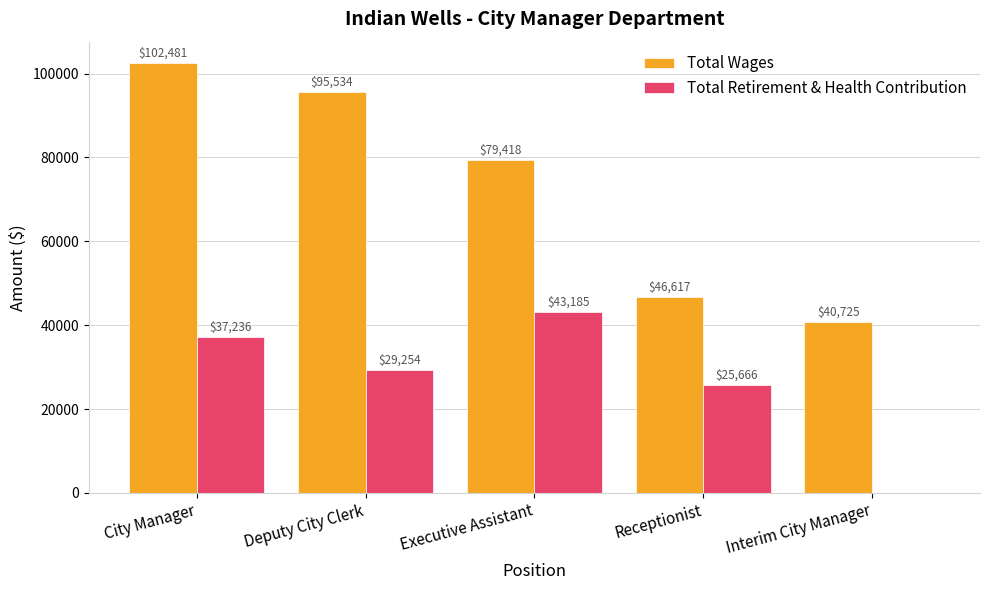

At which category is the sum across all series the highest?

City Manager